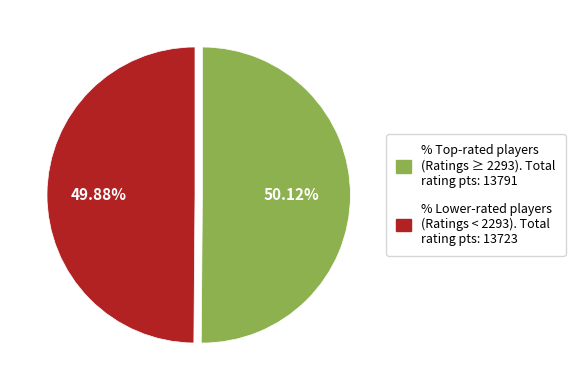

Is there a majority slice in this chart?

Yes